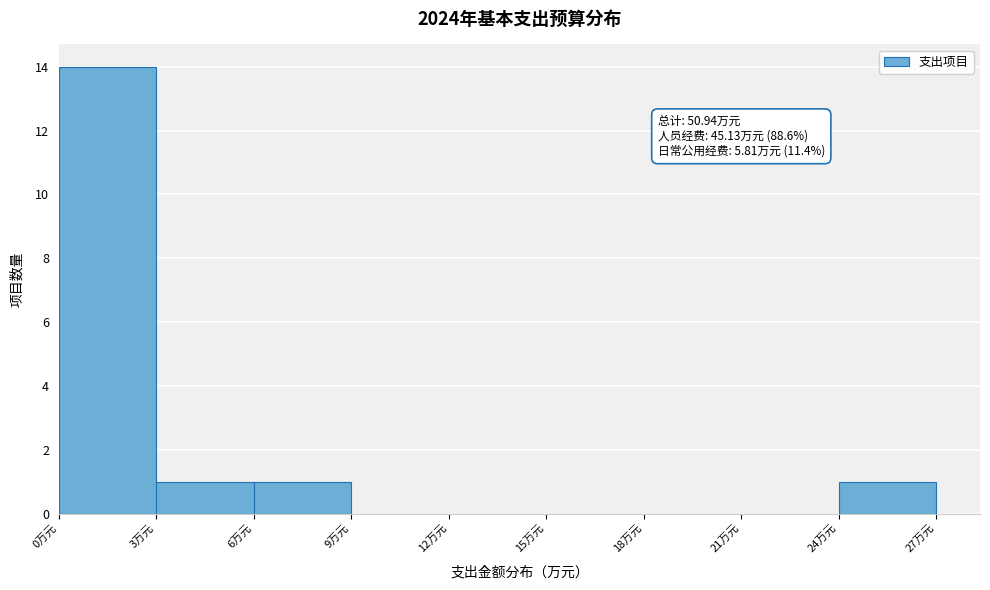

Which range on the x-axis has the tallest bar?

0 to 3